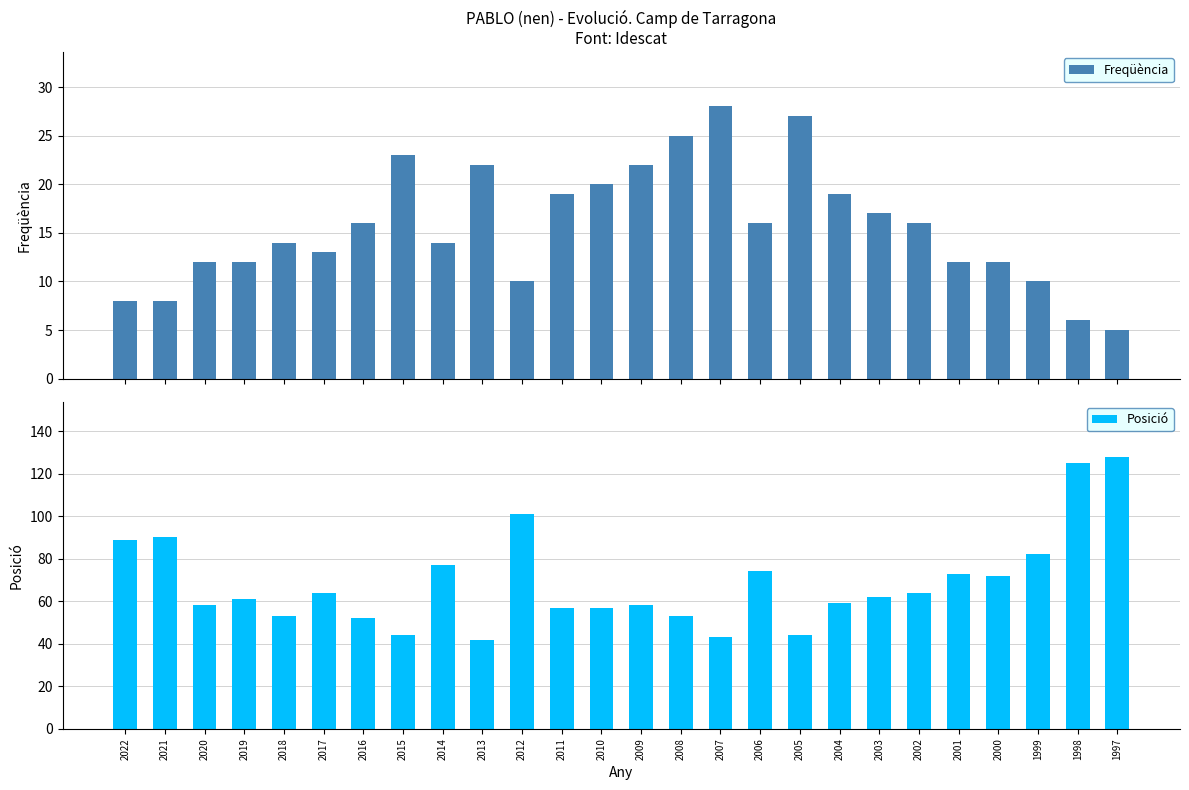

At how many categories does at least one series exceed 7?

26